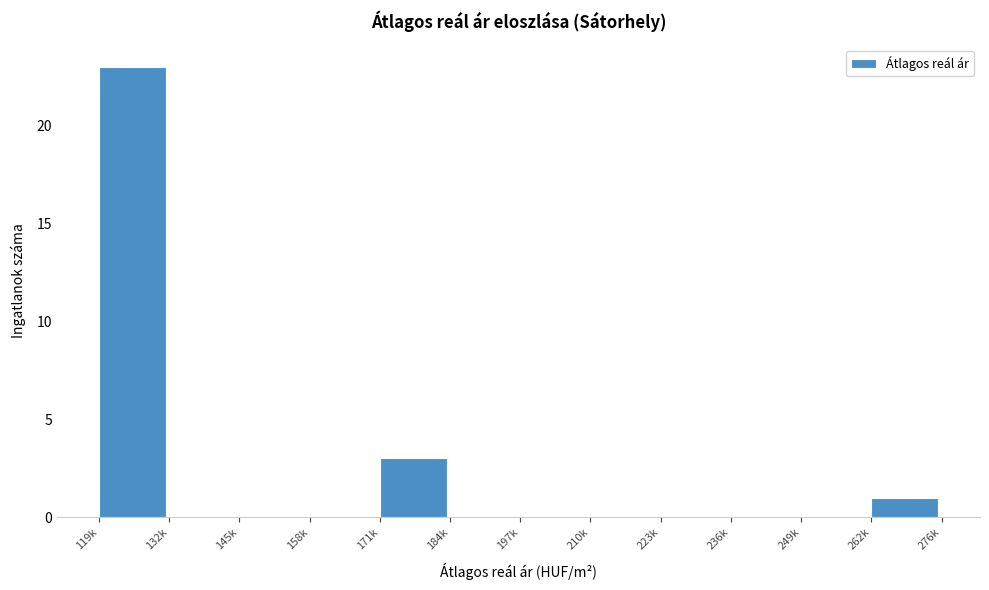

Reading right to left, extract all data points from this chart.

262k=1	249k=0	236k=0	223k=0	210k=0	197k=0	184k=0	171k=3	158k=0	145k=0	132k=0	119k=23